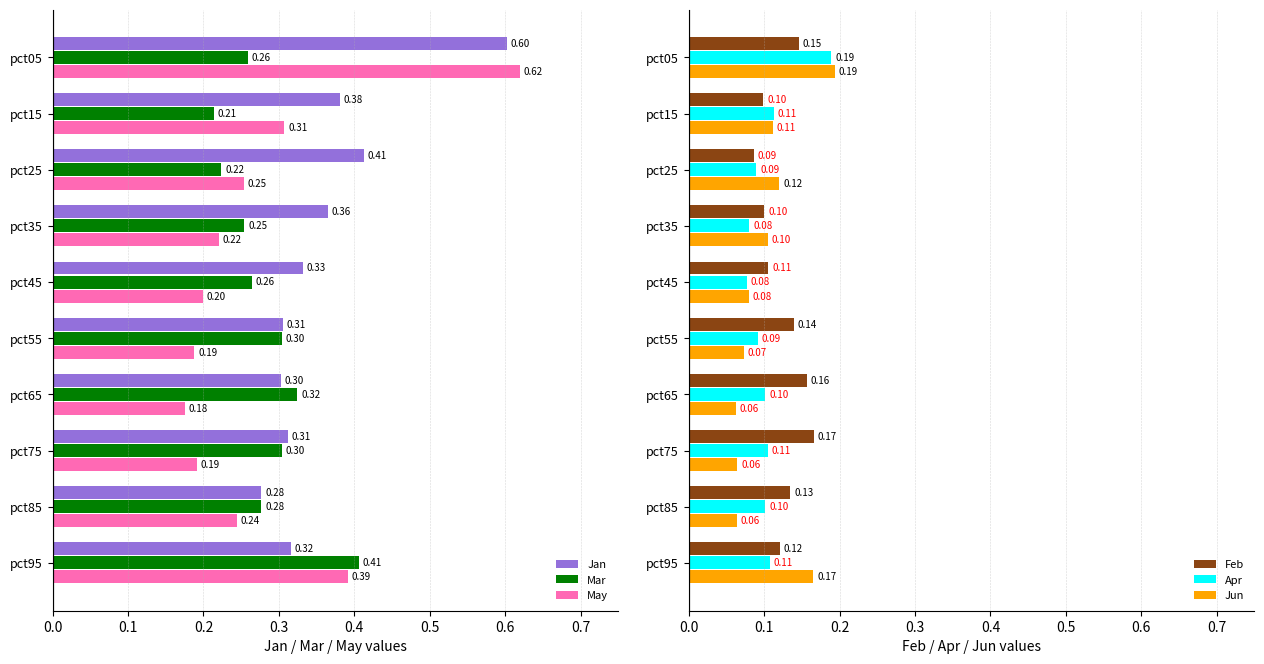

At how many categories does at least one series exceed 0?

10